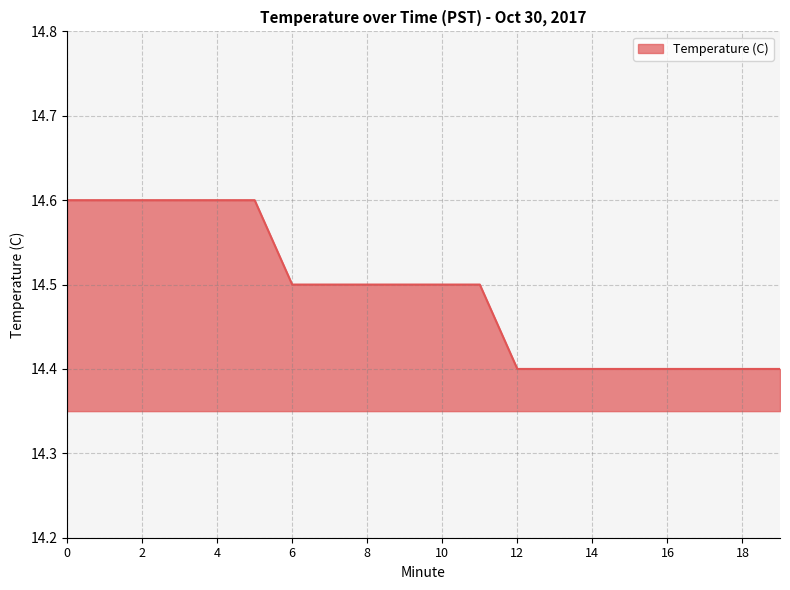

What is the greatest value displayed?

14.6